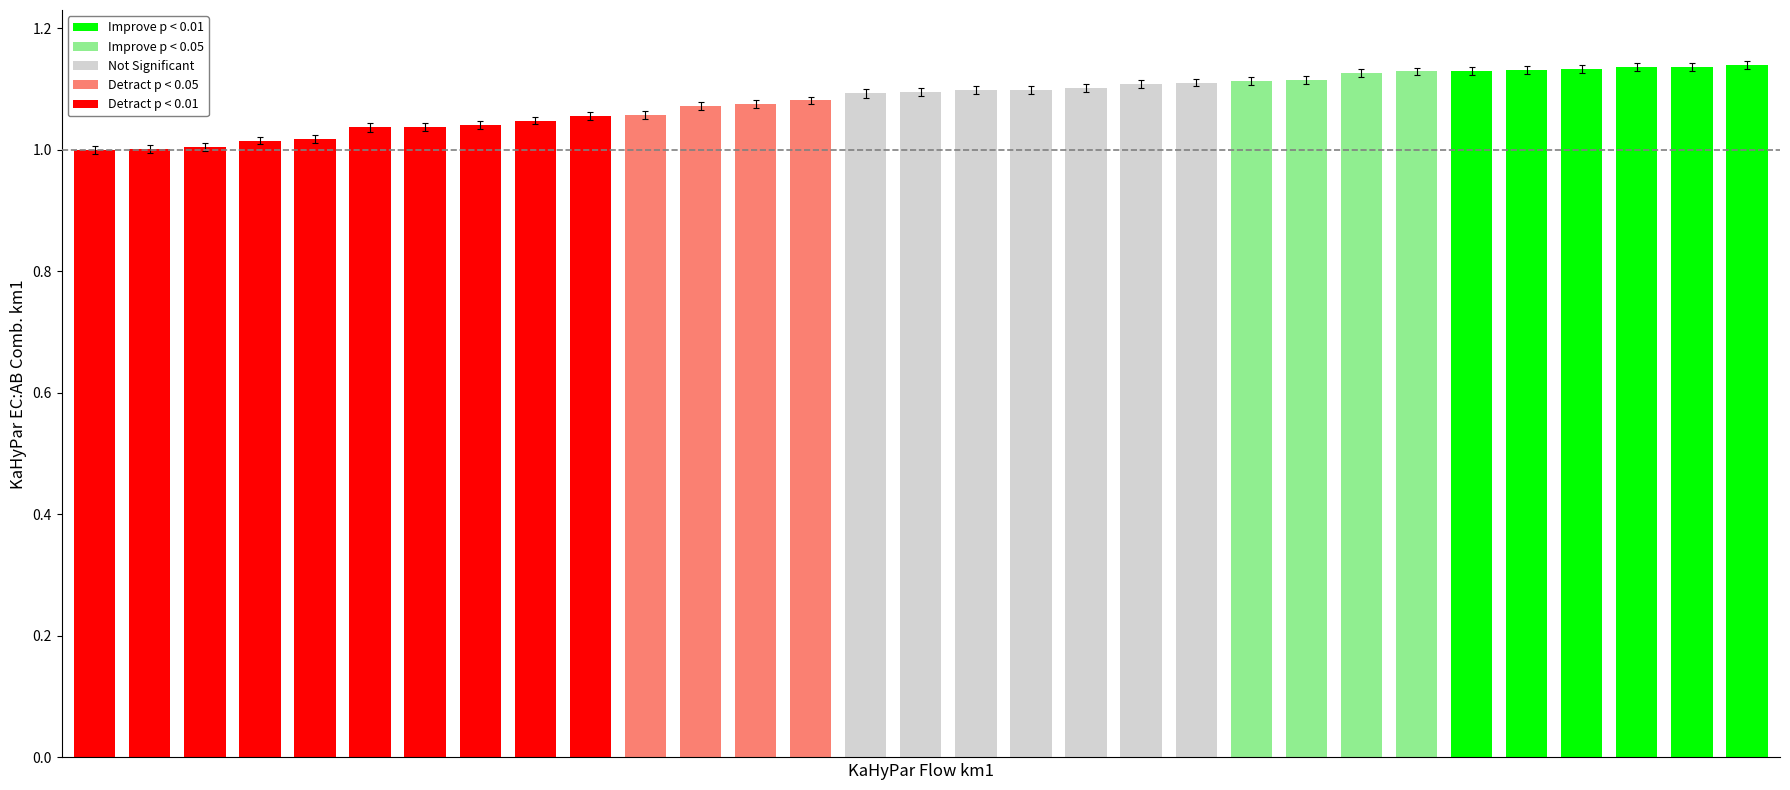

Approximately how many times larger is the value at 25 compared to 10?

1.1